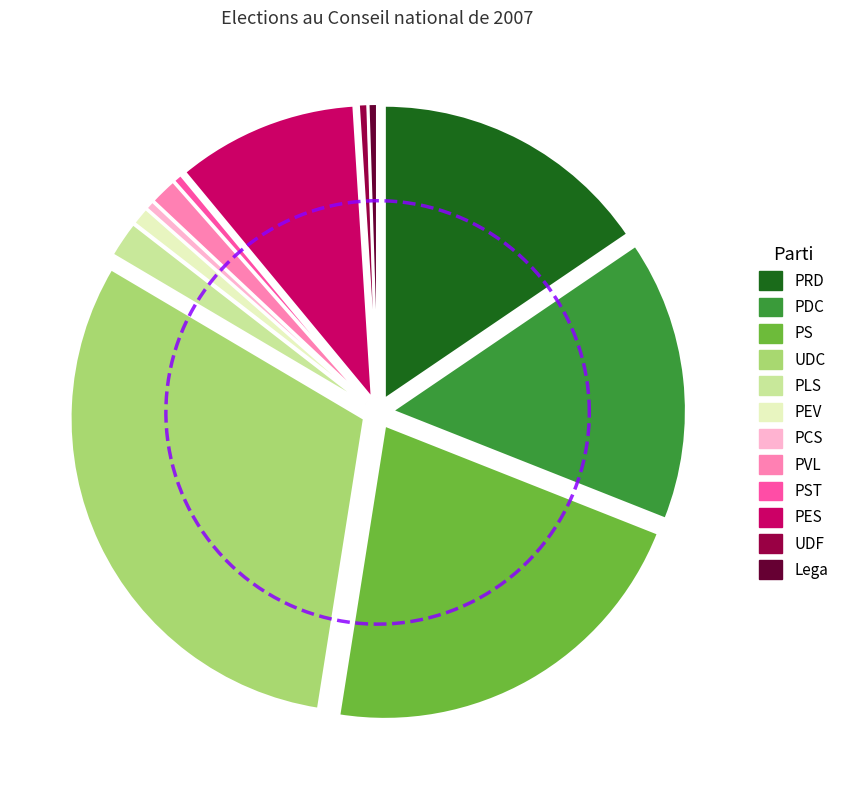

The PVL slice represents 2% of the pie. True or false?

True